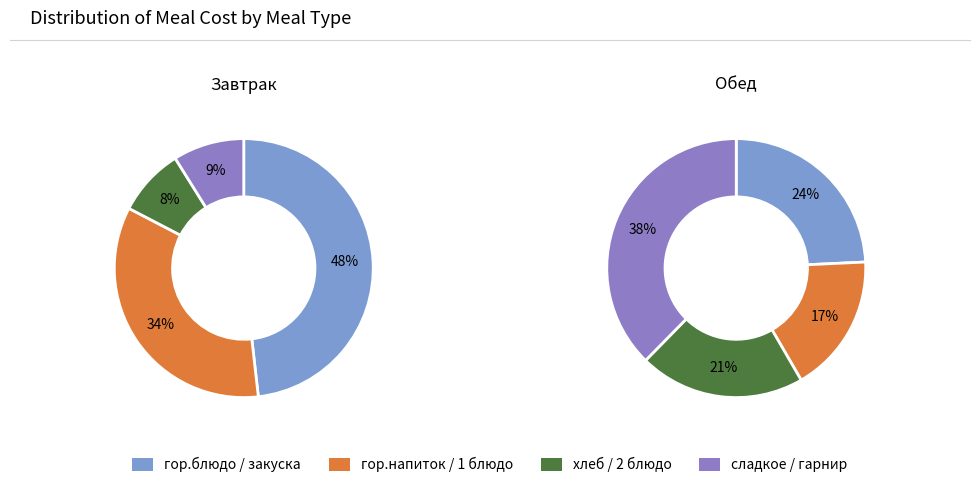

Which series has the widest spread of values?

сладкое / гарнир